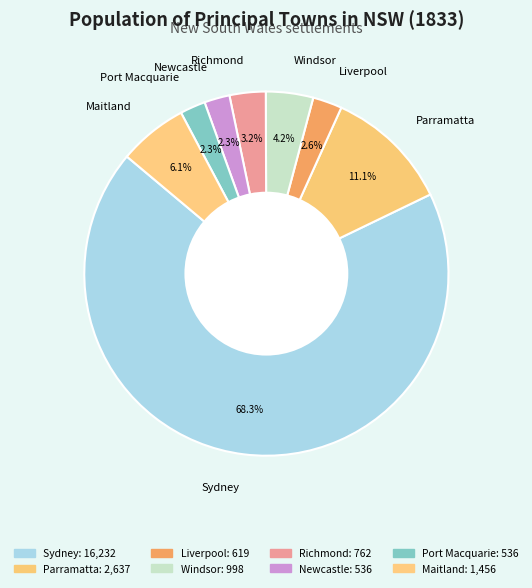

What is the majority slice?

Sydney